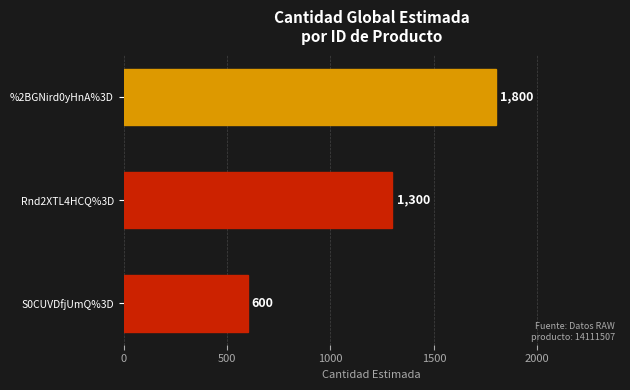

Are the bars horizontal?

Yes